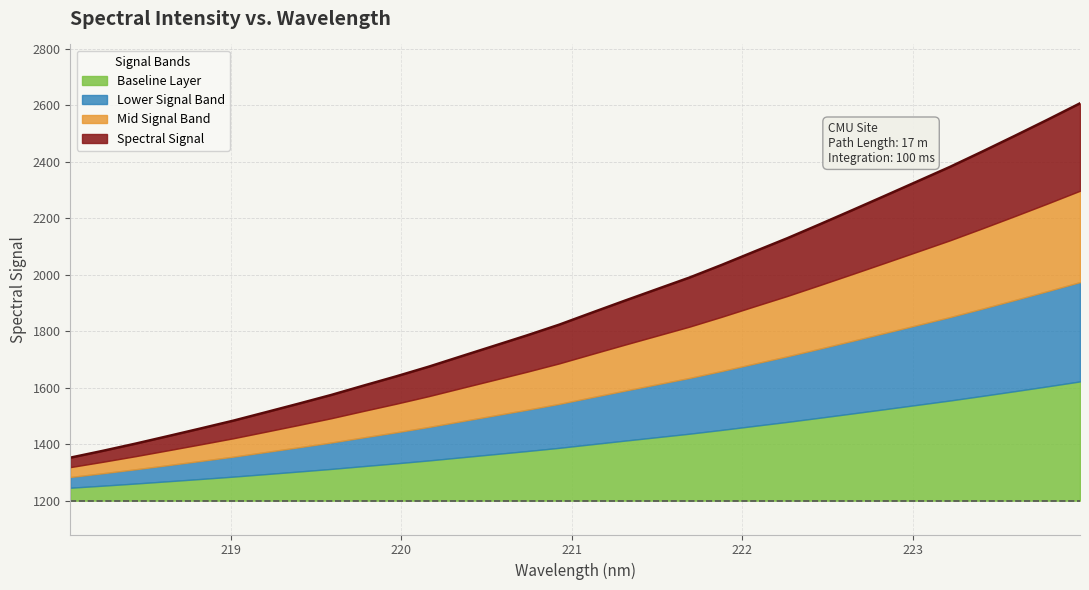

Does the chart have visible grid lines?

Yes